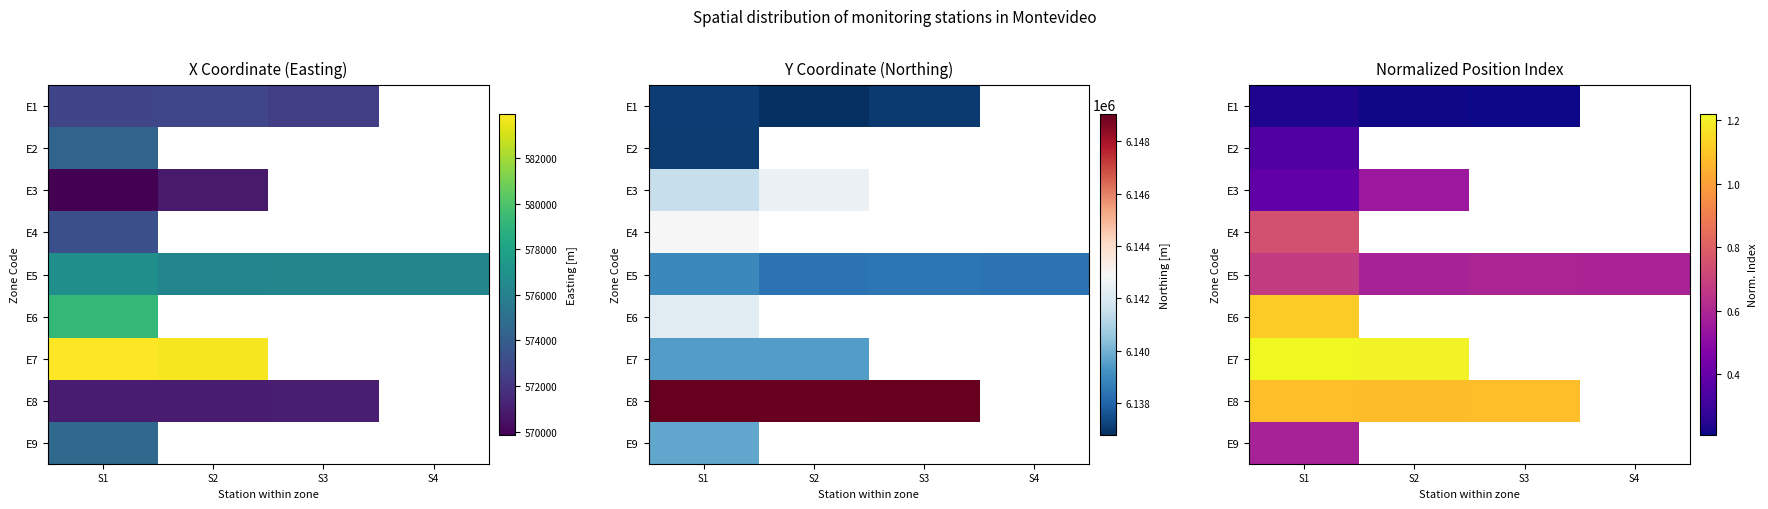

Which has a higher value, S1 or S4?

S4